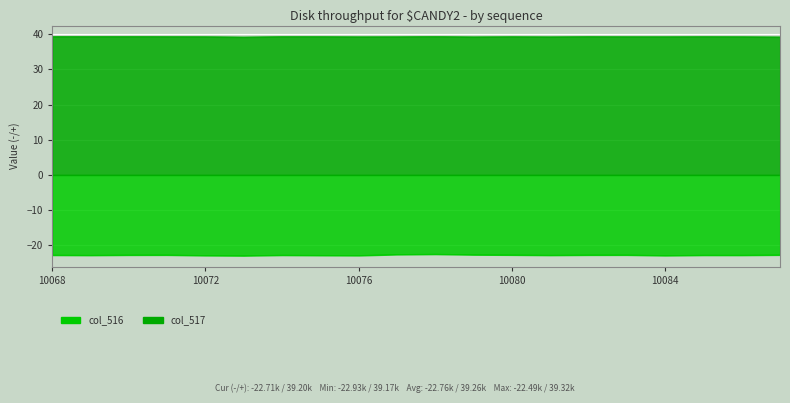

Which series has the widest spread of values?

col_516